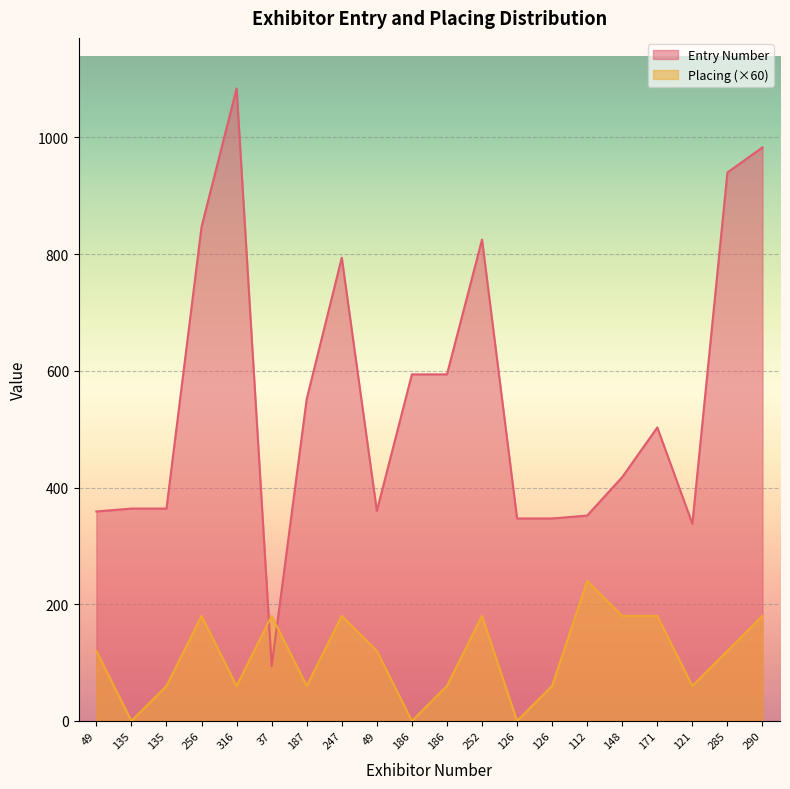

At which category does the chart reach its minimum across all series?

135